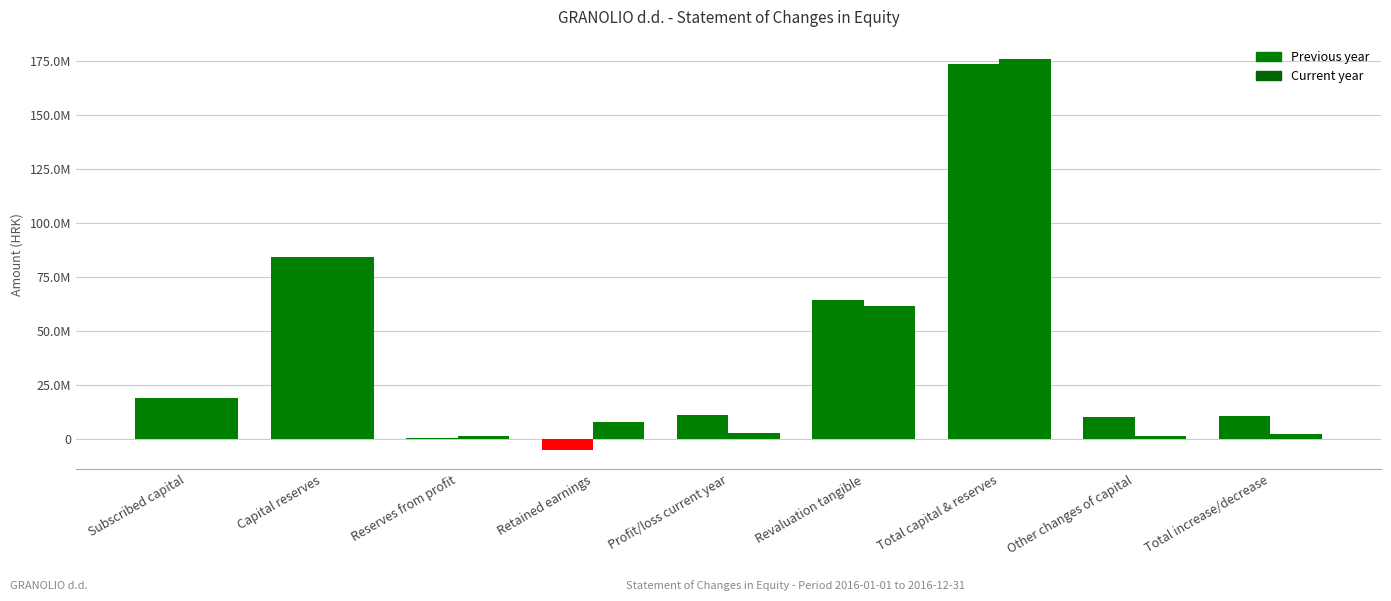

Reading left to right, list all the values displayed in this chart.

Previous year: 19016430.0	84186546.6	183483.8	-5125637.5	11149793.9	64473011.9	173883628.7	9981101.3	10708865.3
Current year: 19016430.0	84186546.6	1083226.7	7812412.7	2406268.6	61561956.2	176066840.9	1455448.8	2183212.7